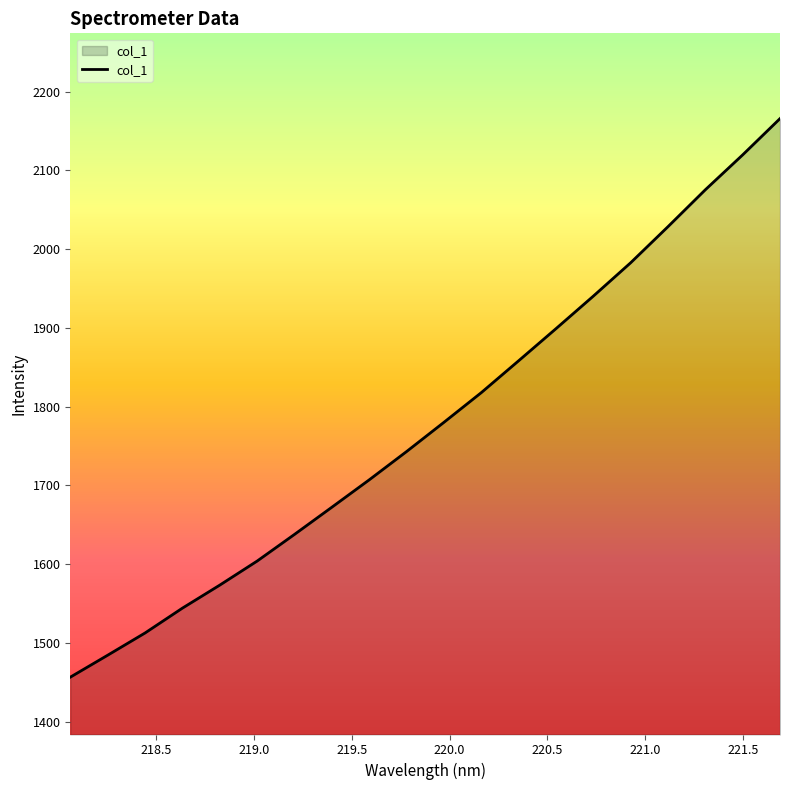

What is the greatest value displayed?

2165.9